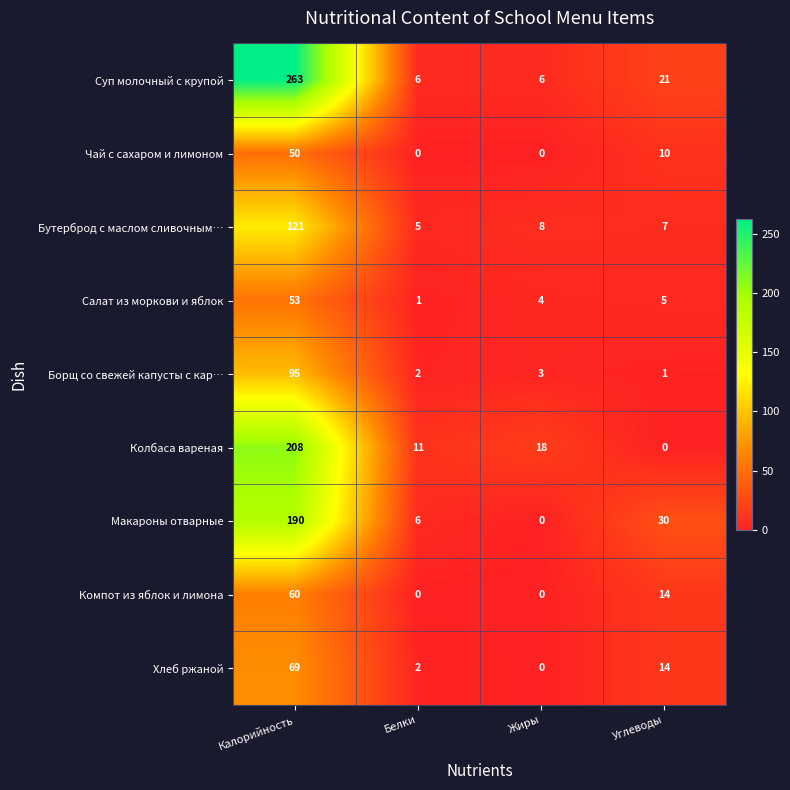

What is the difference between the Суп молочный с крупой values at Жиры and Углеводы?

15